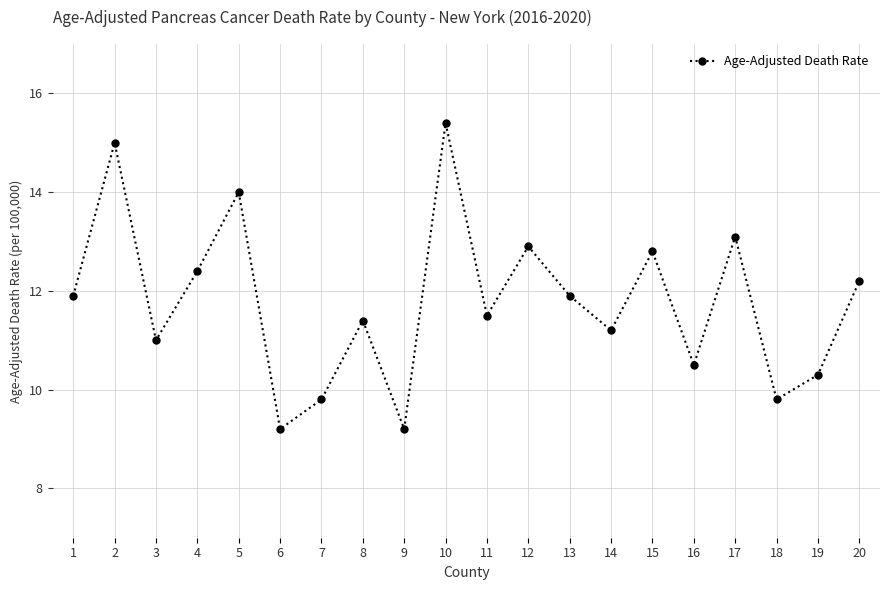

How many points are lower than both their immediate neighbors (excluding endpoints)?

7